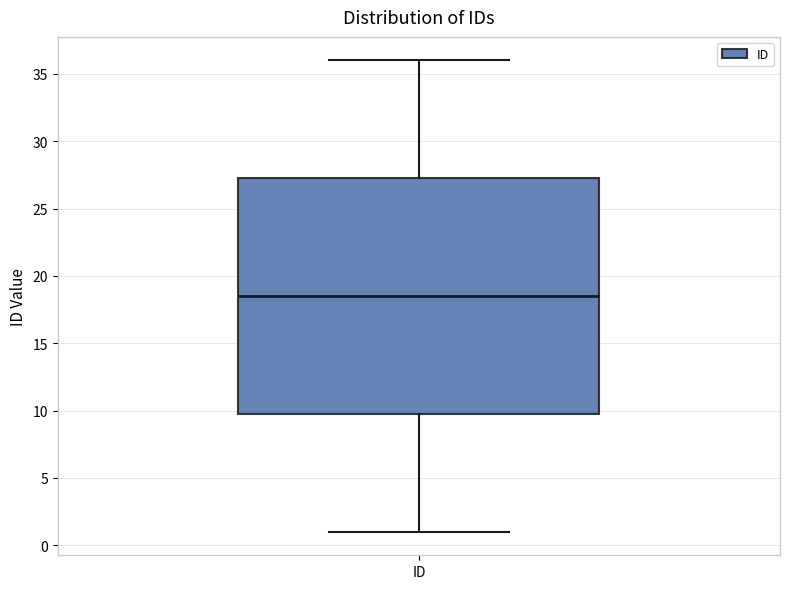

Transcribe this box plot: give where the median line is, the range the box spans, and where the two whiskers end, as read against the y-axis. The values are not printed on the chart, so give them approximately, as read against the axis.

median 18.5, box 10.0 to 27.5, whiskers 1.0 to 36.0